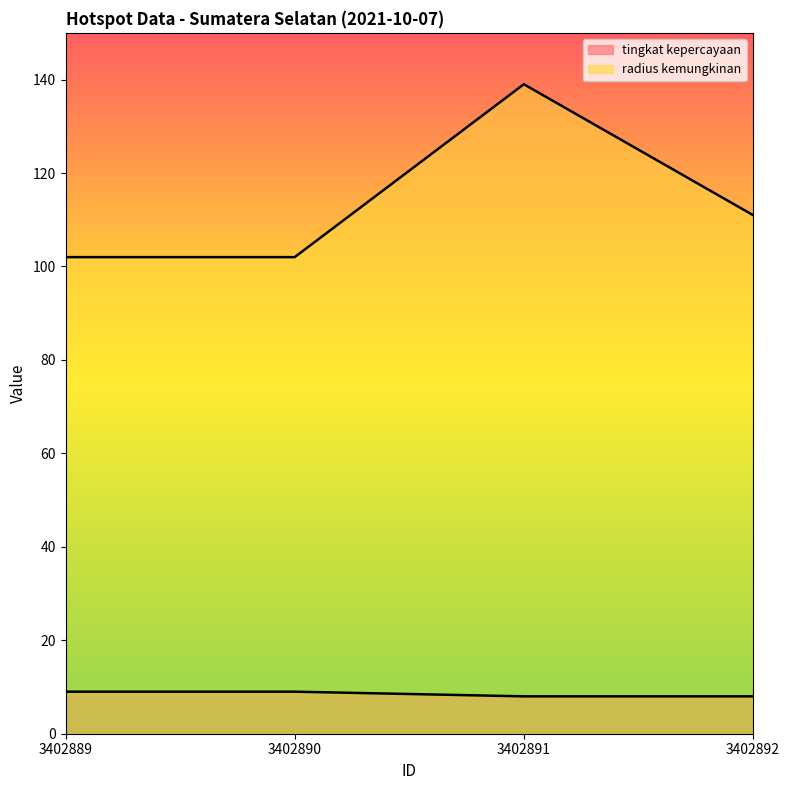

True or false: radius kemungkinan has a value of 139 at 3402891.

True